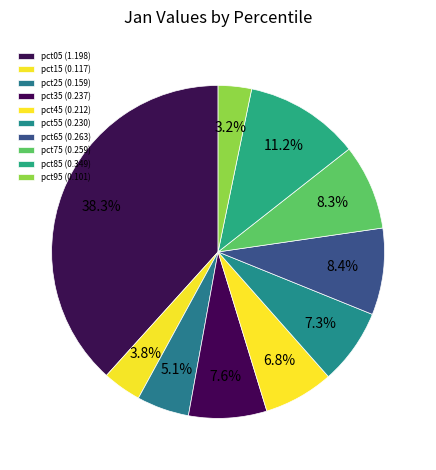

What is the smallest slice in the pie chart?

pct95